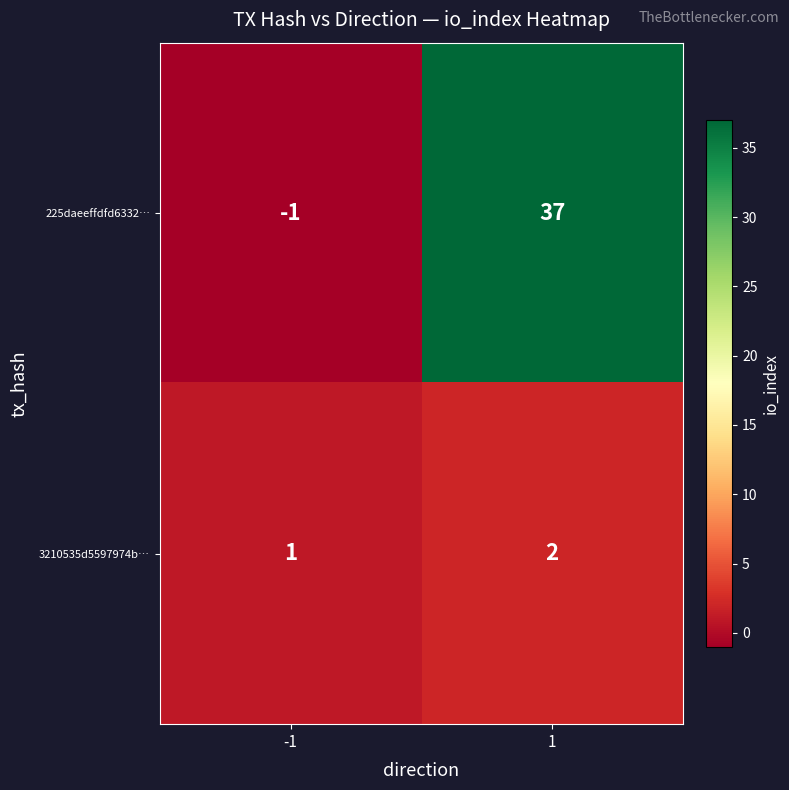

True or false: 3210535d5597974b… has a value of 2 at -1.

False